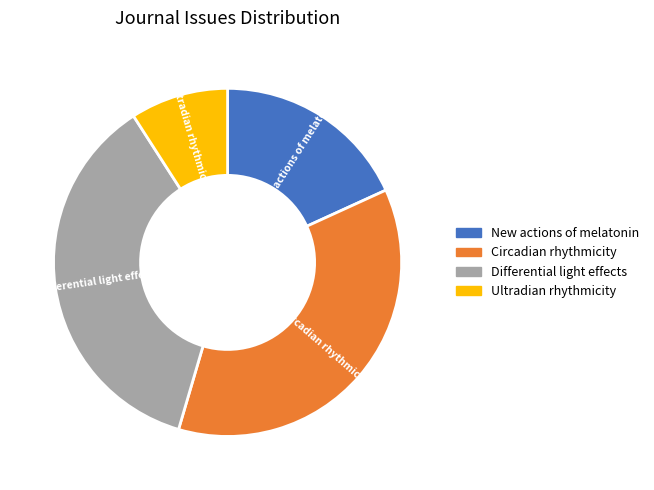

The New actions of melatonin slice represents 18% of the pie. True or false?

True